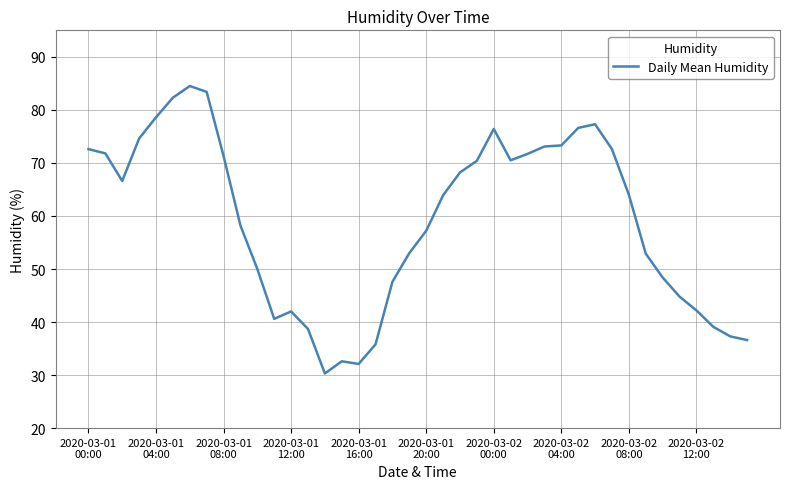

What is the greatest value displayed?

84.5